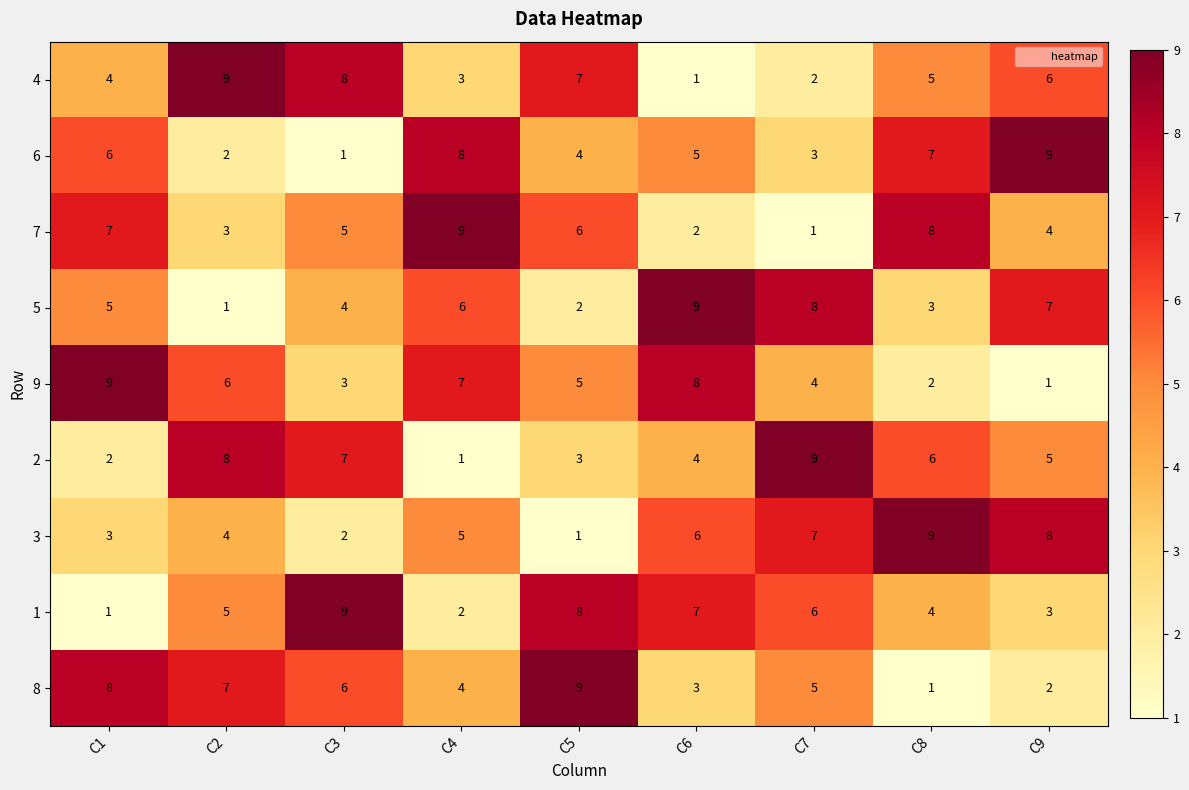

Rank the series at C1 from highest to lowest value.

9, 8, 7, 6, 5, 4, 3, 2, 1